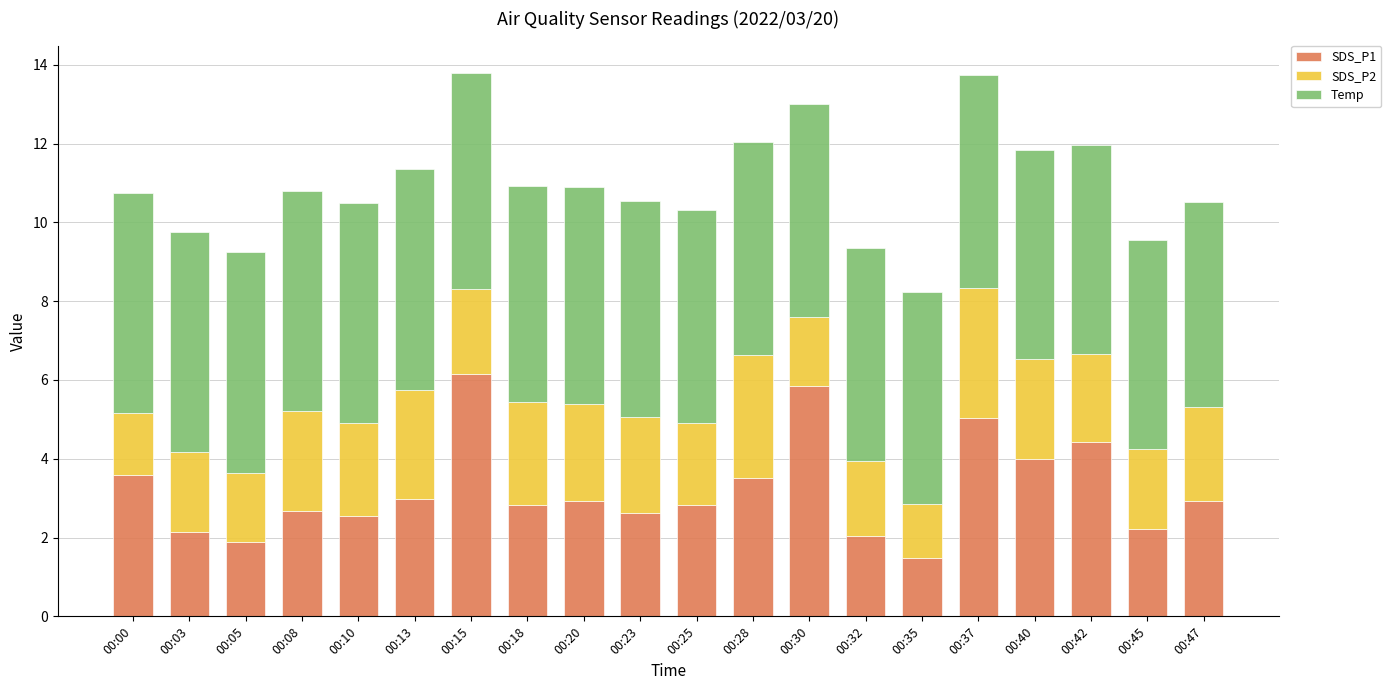

What is the total value across all series at 00:08?

10.8